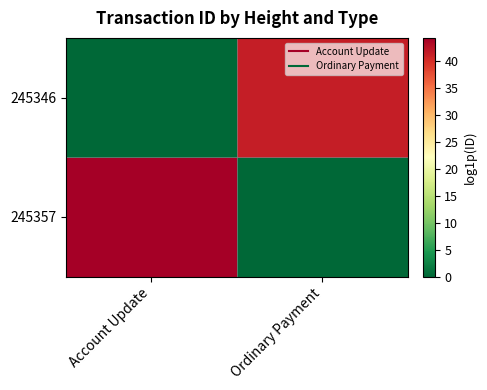

Reading left to right, transcribe all the data shown in this chart.

245357: Account Update=44.2	Ordinary Payment=0.0
245346: Account Update=0.0	Ordinary Payment=41.4